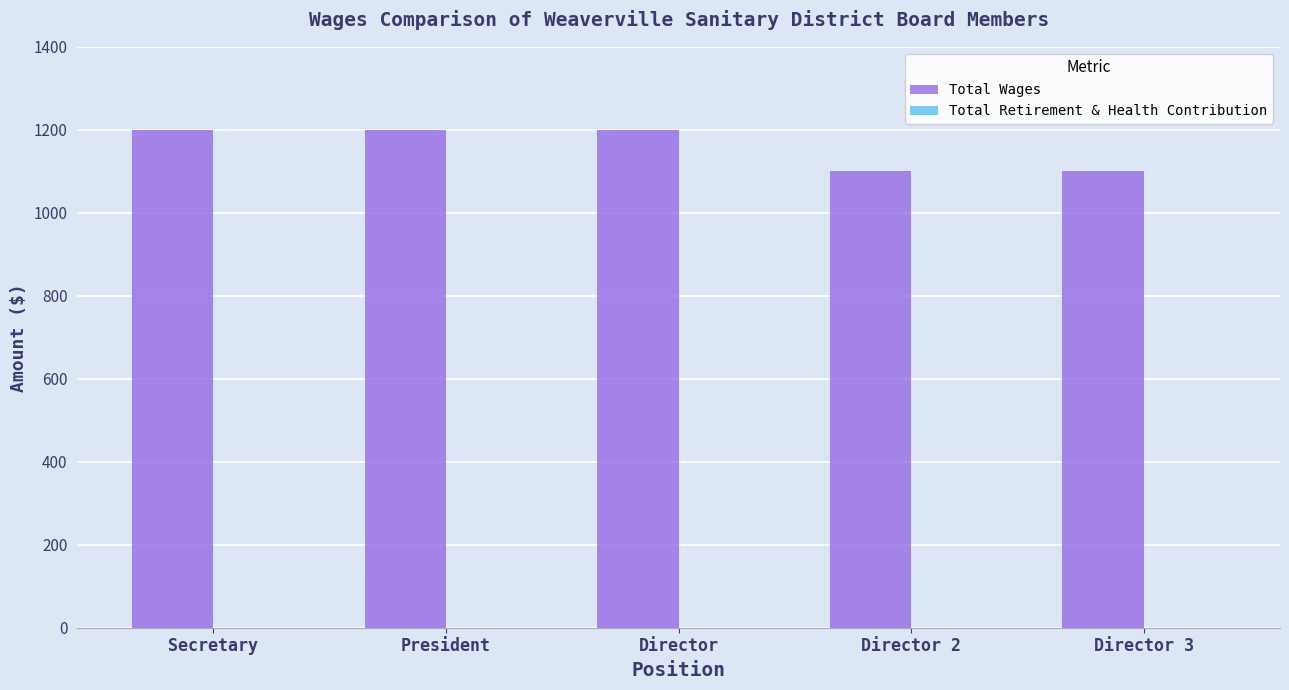

The value at Secretary is 1200. True or false?

True